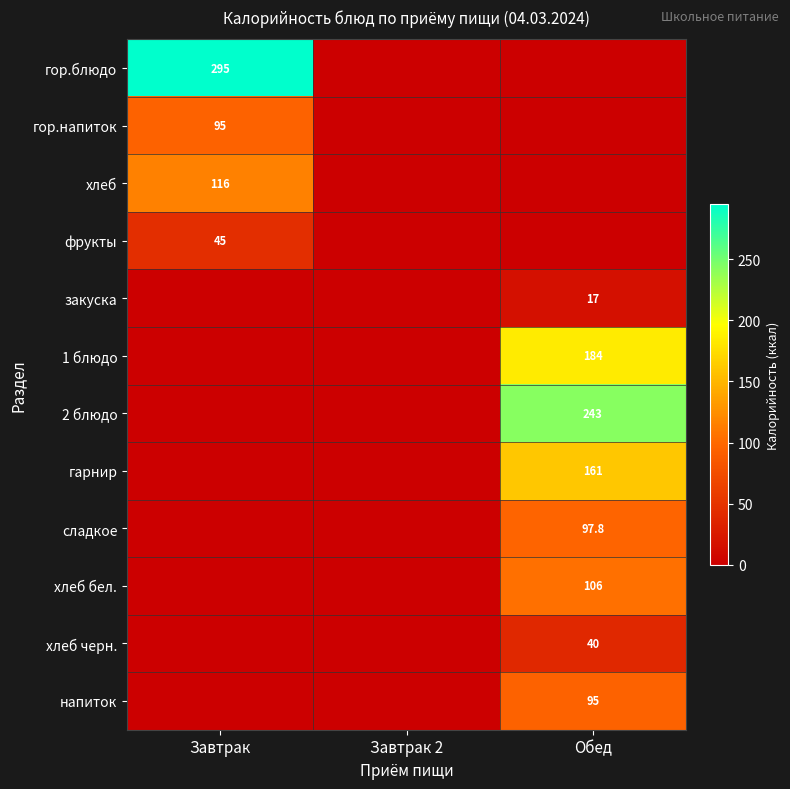

Is it true that гор.напиток equals 31.5 at Завтрак?

False